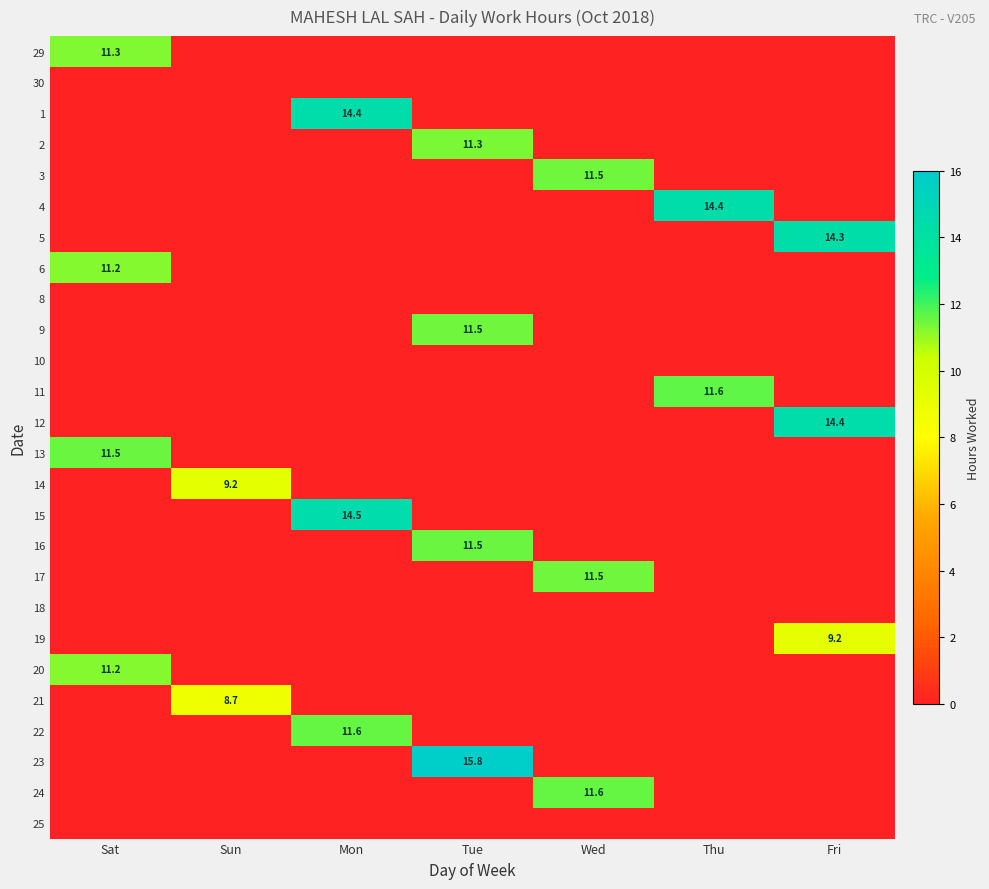

Which series has the largest total across all categories?

23